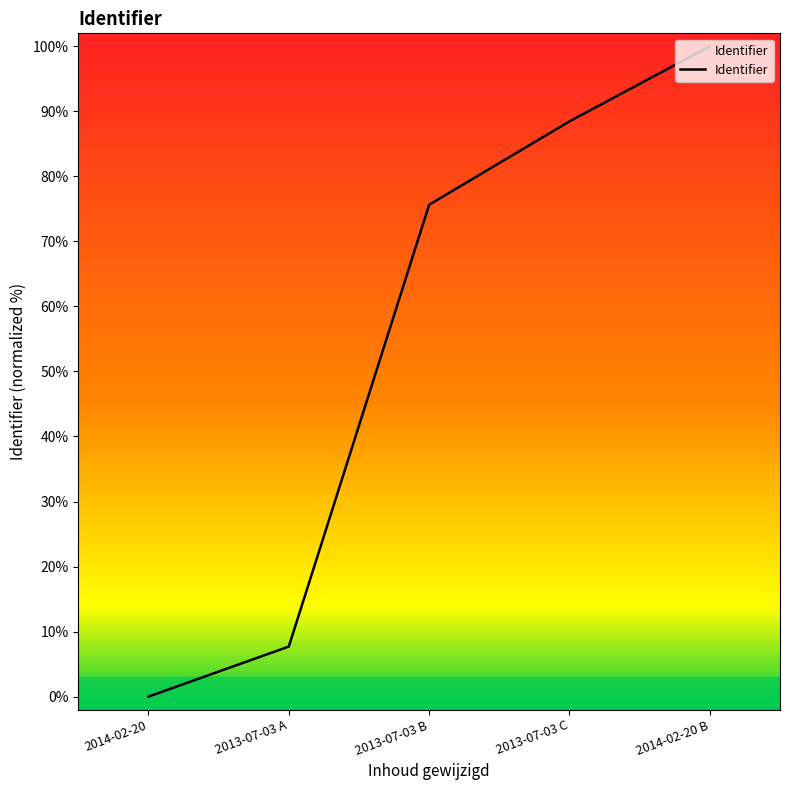

At which label does the data first exceed 75?

2013-07-03 B